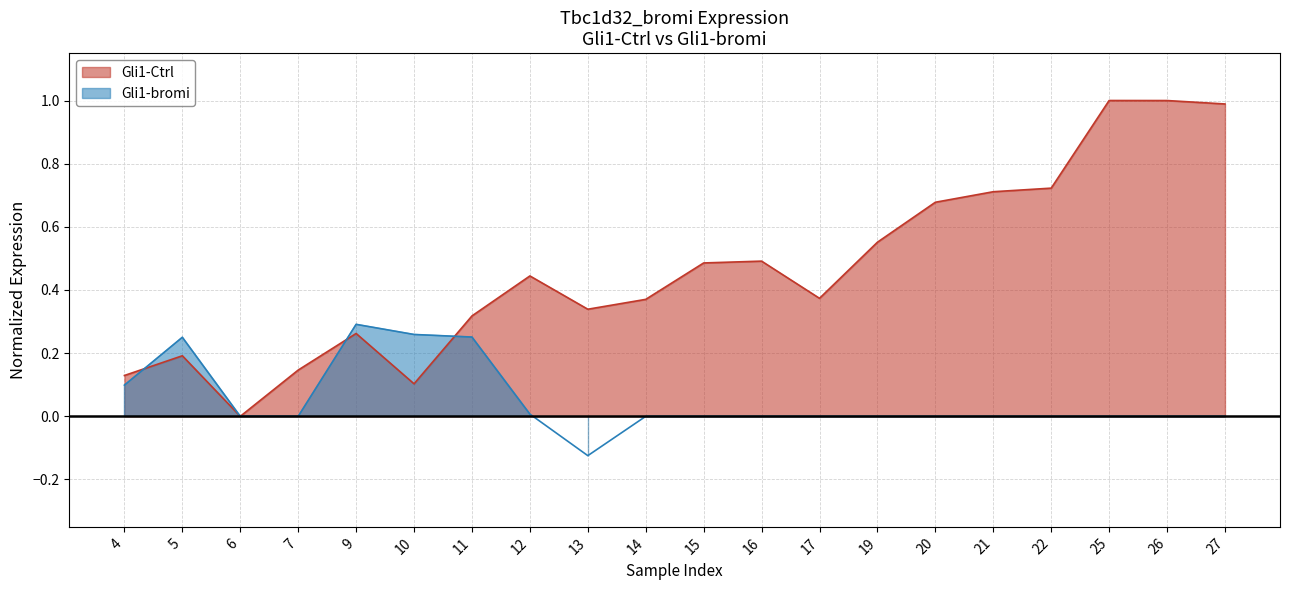

What is the average value of the Gli1-Ctrl series?

0.5